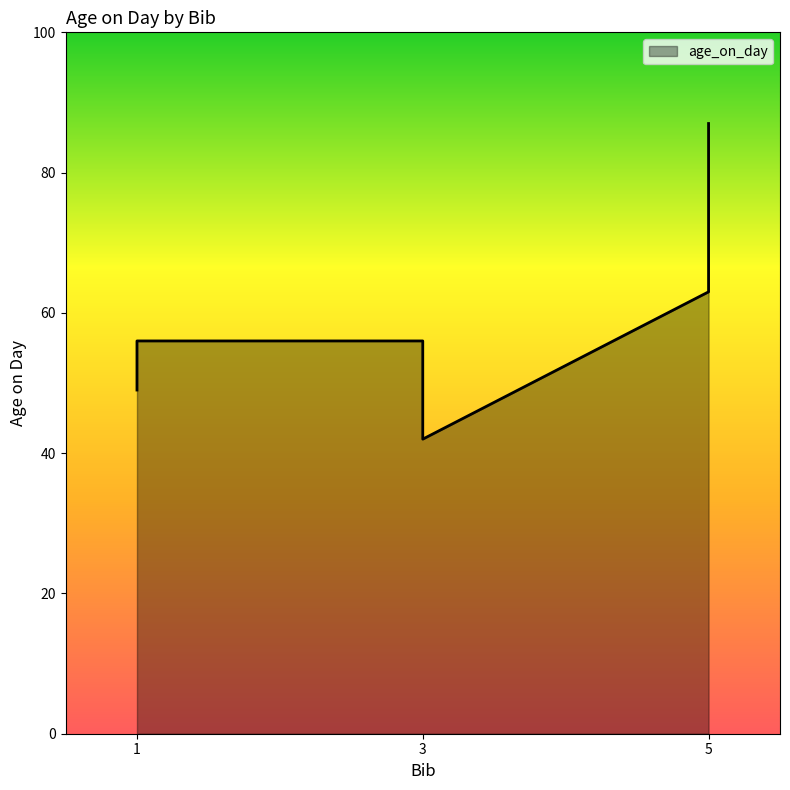

Where is the first local minimum?

3